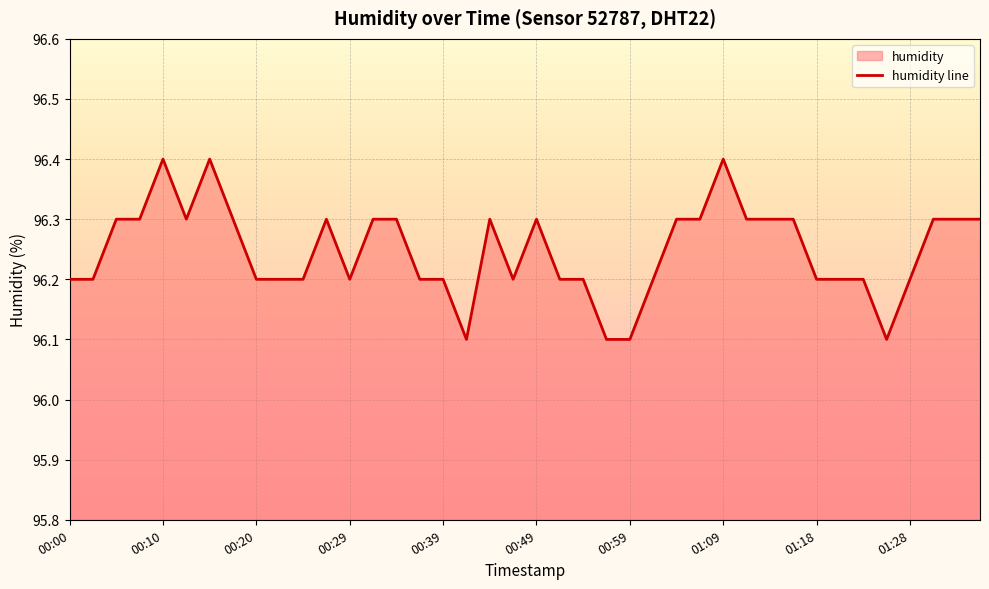

Which has a higher value, 00:54 or 01:16?

01:16